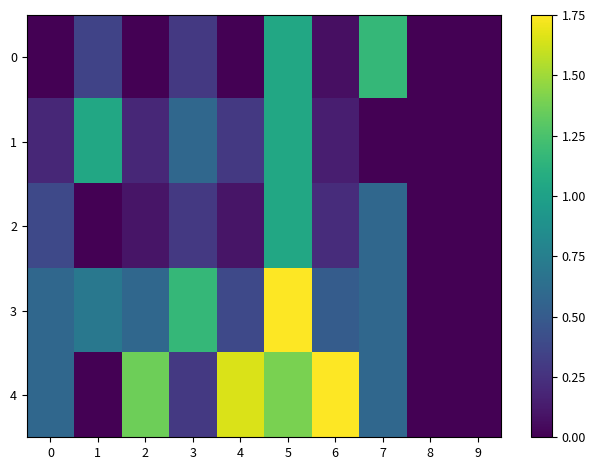

What is the total value across all series at 7?

2.9